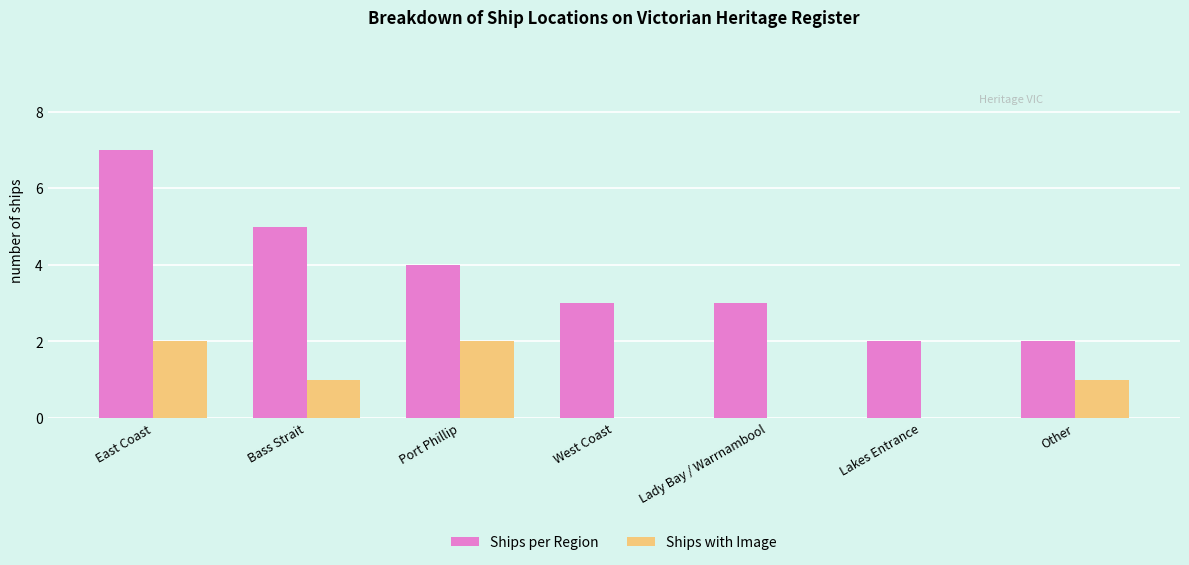

How many groups of bars are there?

7